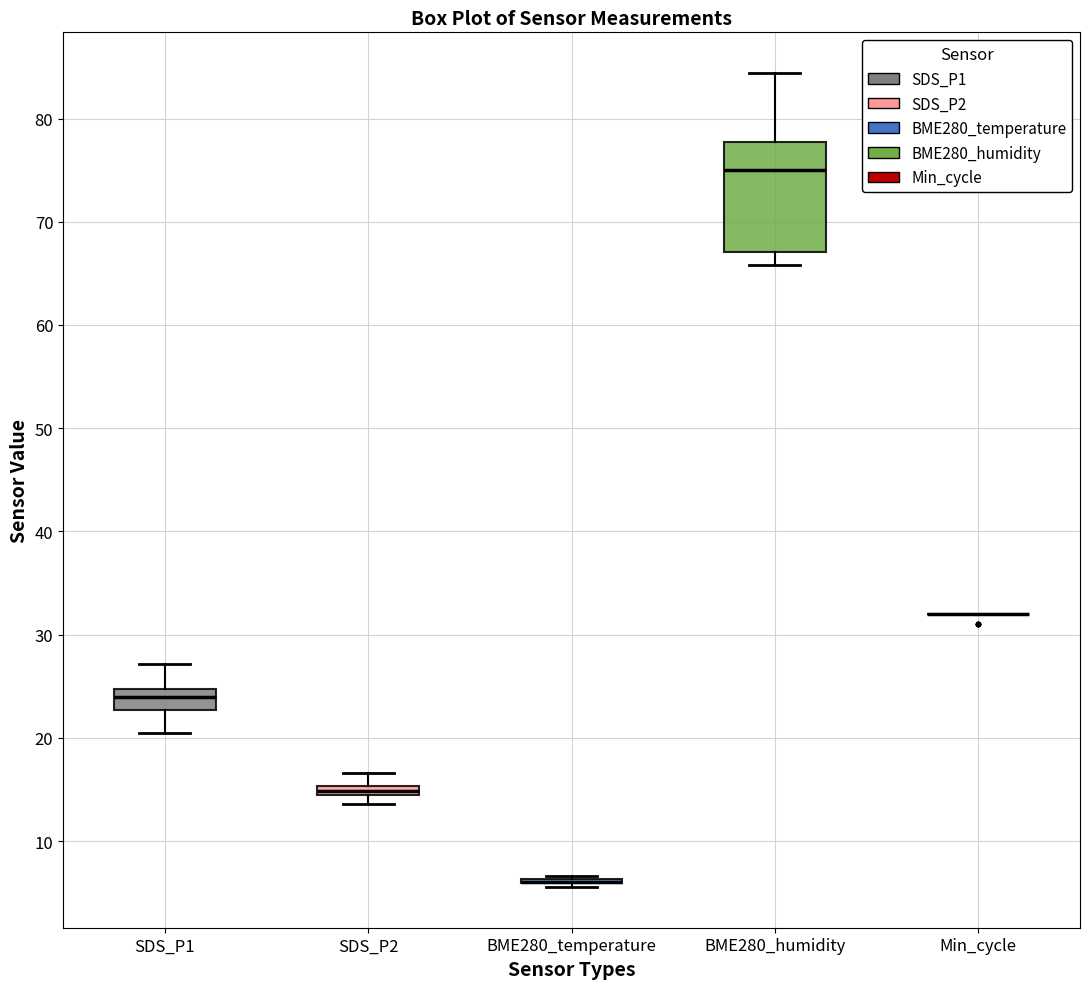

Comparing the boxes themselves (not the whiskers), which one is the tallest?

BME280_humidity